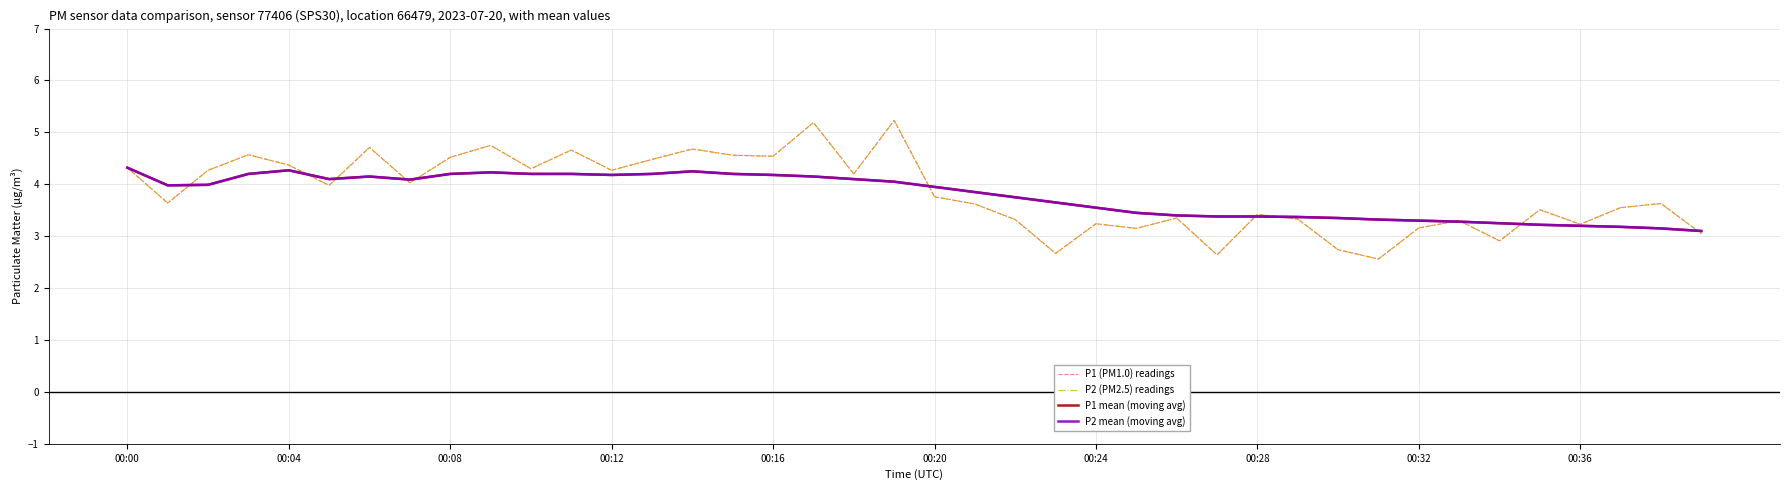

Does the chart have visible grid lines?

Yes